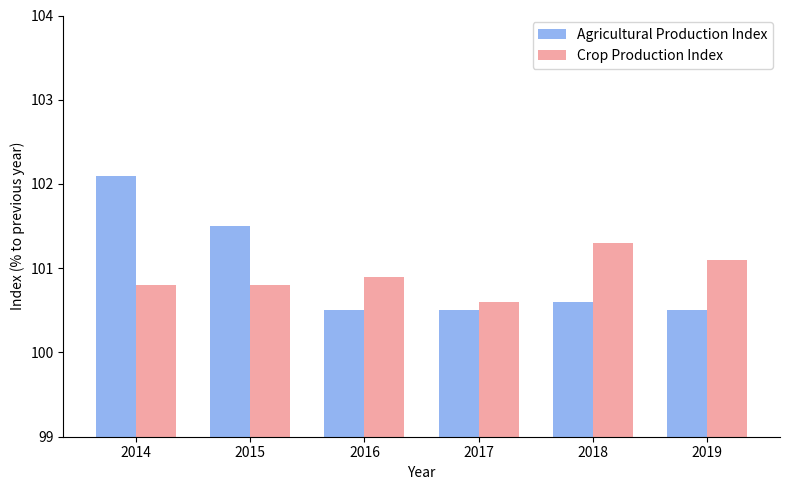

True or false: Agricultural Production Index has a value of 100.5 at 2016.

True